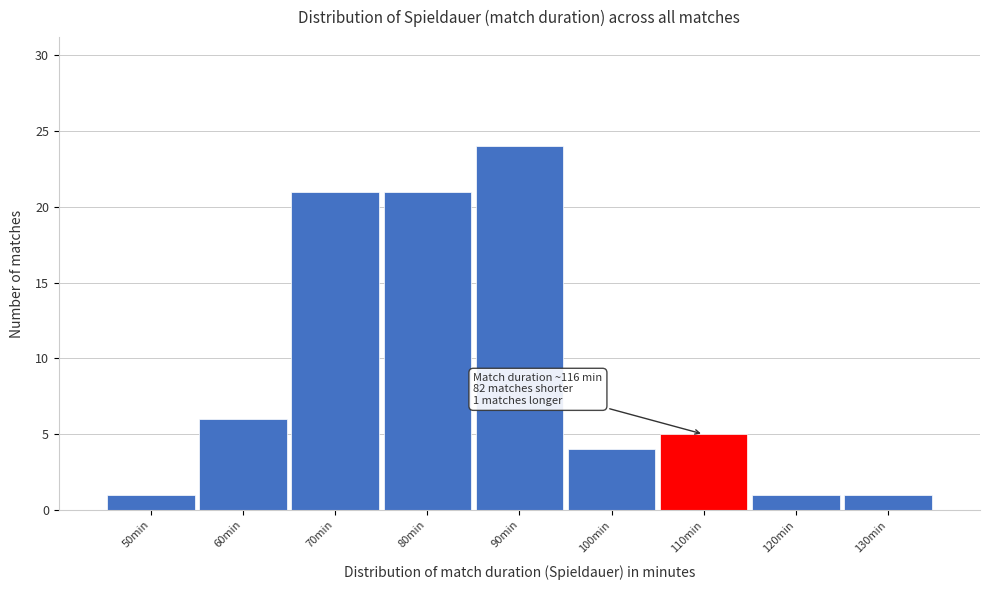

Reading left to right, list all the values displayed in this chart.

50min=1	60min=6	70min=21	80min=21	90min=24	100min=4	110min=5	120min=1	130min=1